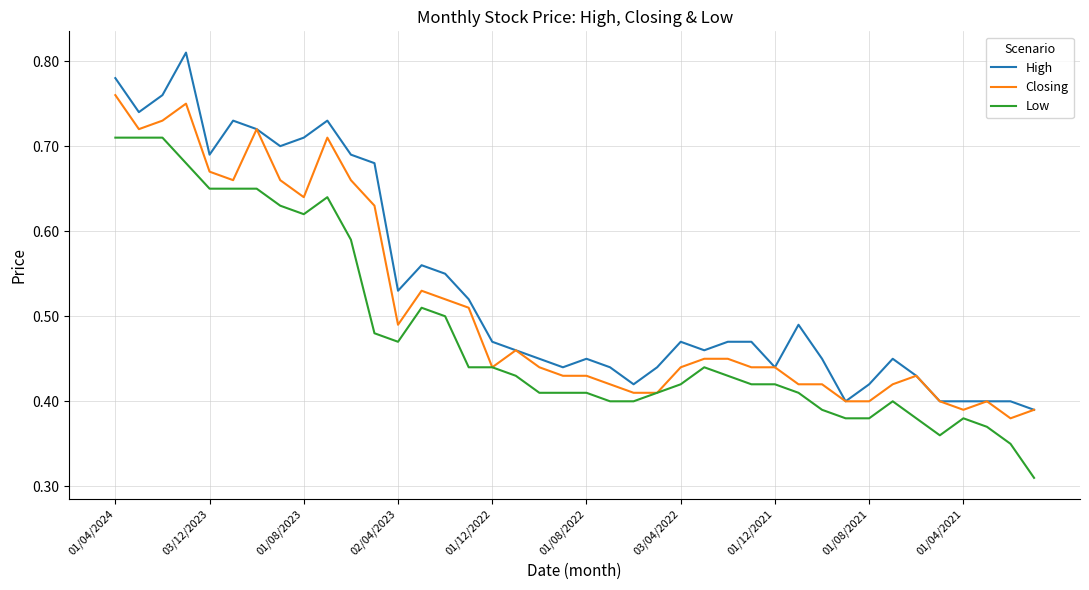

True or false: Low has more than 2 interior local peaks.

True